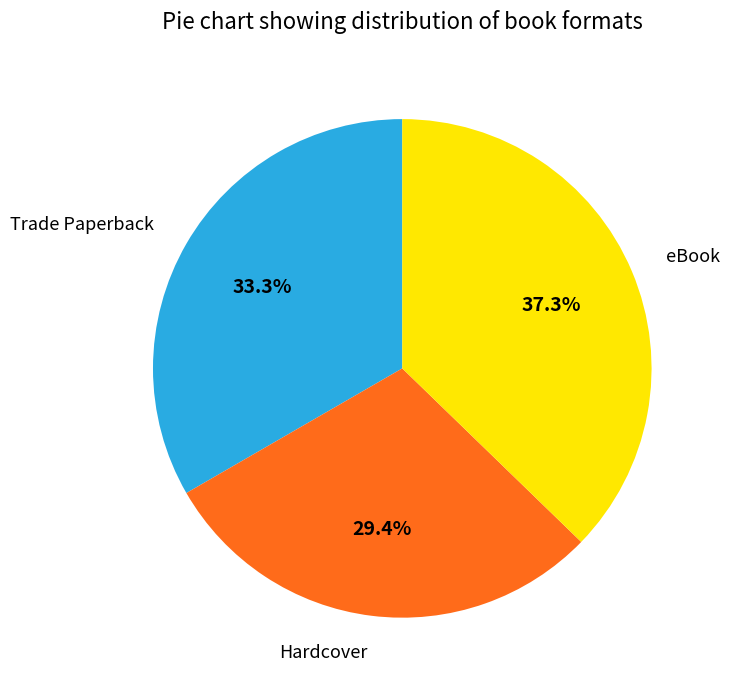

Is there a majority slice in this chart?

No